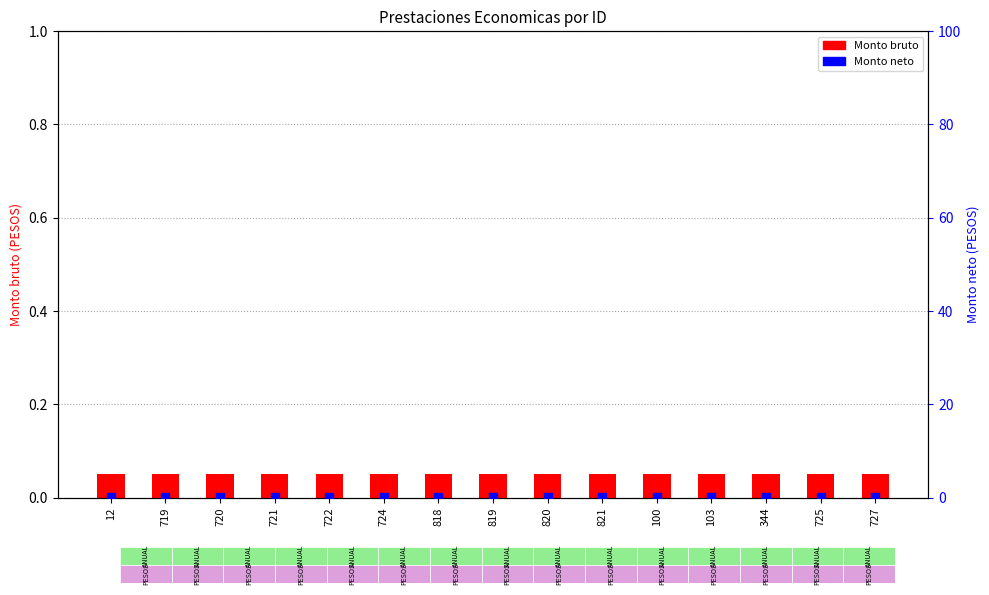

Which series has the widest spread of Y values?

Monto bruto